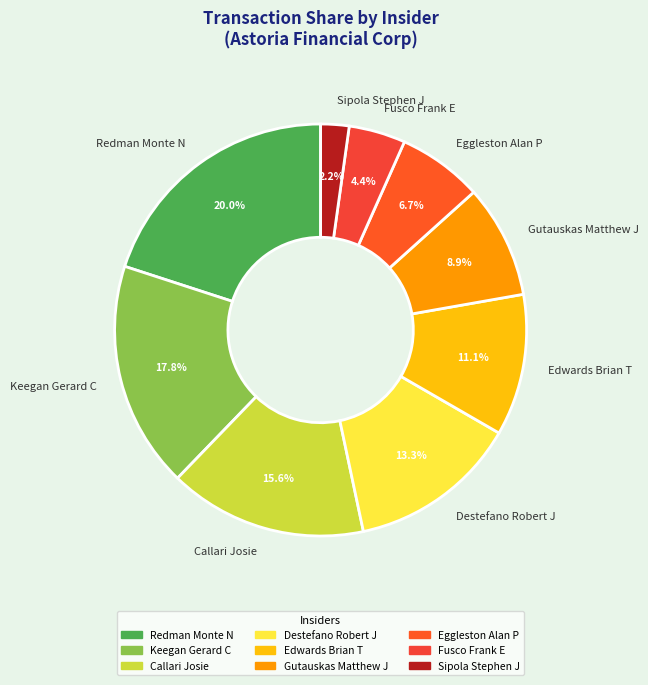

What is the ratio of the value at Fusco Frank E to the value at Eggleston Alan P?

0.7